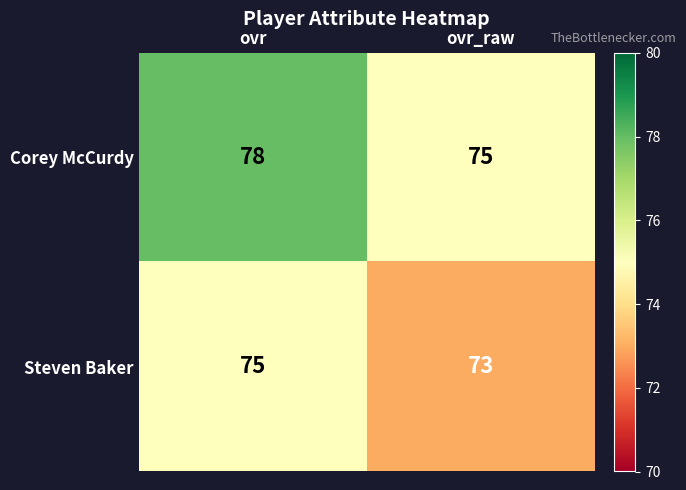

What is the difference between the Corey McCurdy values at ovr and ovr_raw?

3